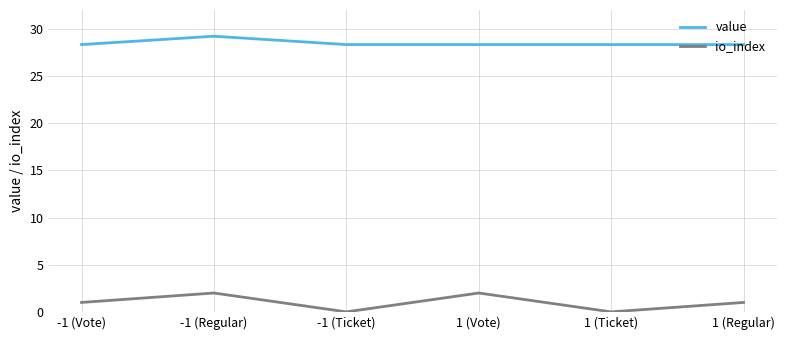

Reading left to right, list all the values displayed in this chart.

value: -1 (Vote)=28.3	-1 (Regular)=29.2	-1 (Ticket)=28.3	1 (Vote)=28.3	1 (Ticket)=28.3	1 (Regular)=28.3
io_index: -1 (Vote)=1.0	-1 (Regular)=2.0	-1 (Ticket)=0.0	1 (Vote)=2.0	1 (Ticket)=0.0	1 (Regular)=1.0